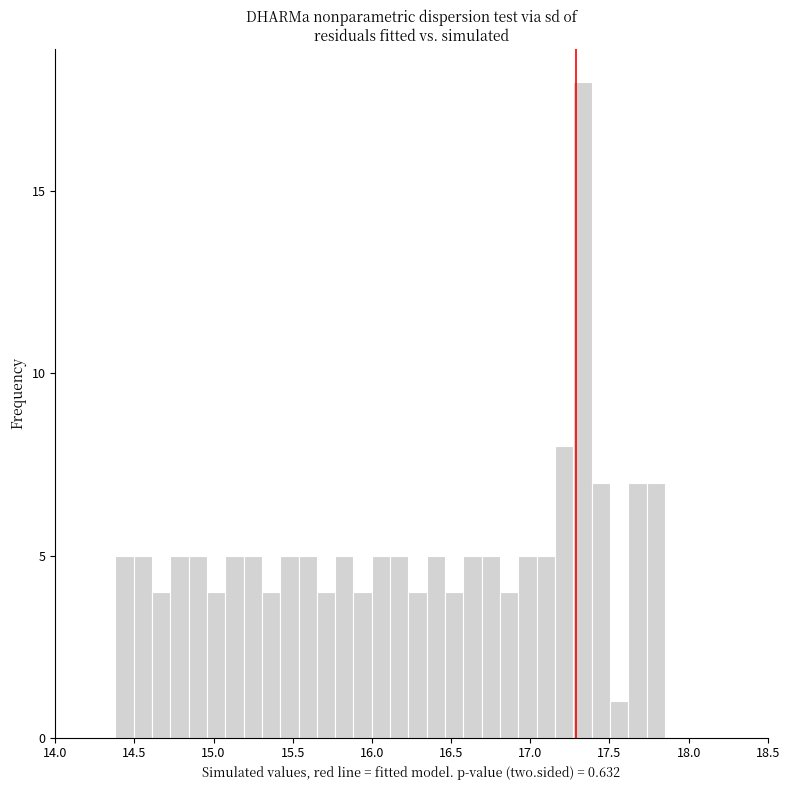

Read against the x-axis, roughly where is the centre of the tallest bar?

17.35